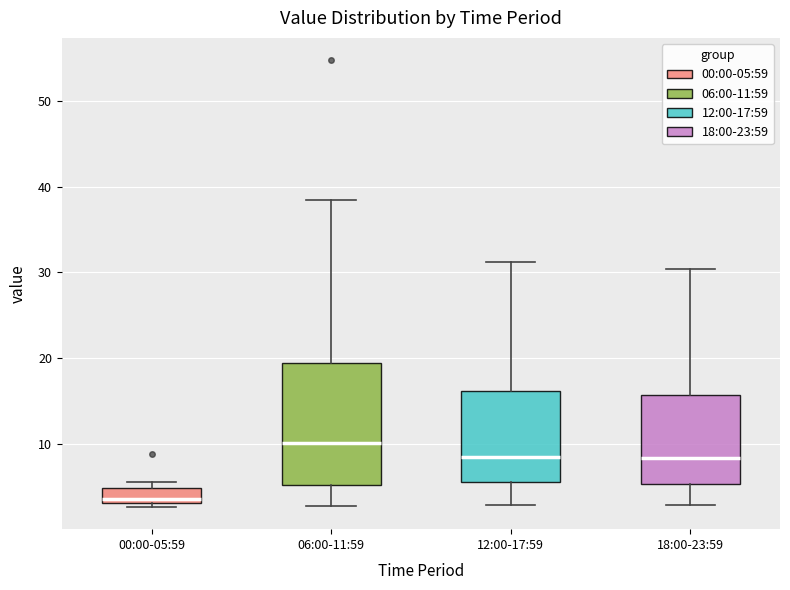

Reading left to right, transcribe this box plot: for each box, give where its median line is, the range the box spans, and where its two whiskers end, as read against the y-axis. The values are not printed on the chart, so give them approximately, as read against the axis.

00:00-05:59: median 4, box 3 to 5, whiskers 3 (just below the box's lower edge) to 6
06:00-11:59: median 10, box 5 to 19, whiskers 3 to 38
12:00-17:59: median 8, box 5 to 16, whiskers 3 to 31
18:00-23:59: median 8, box 5 to 16, whiskers 3 to 30